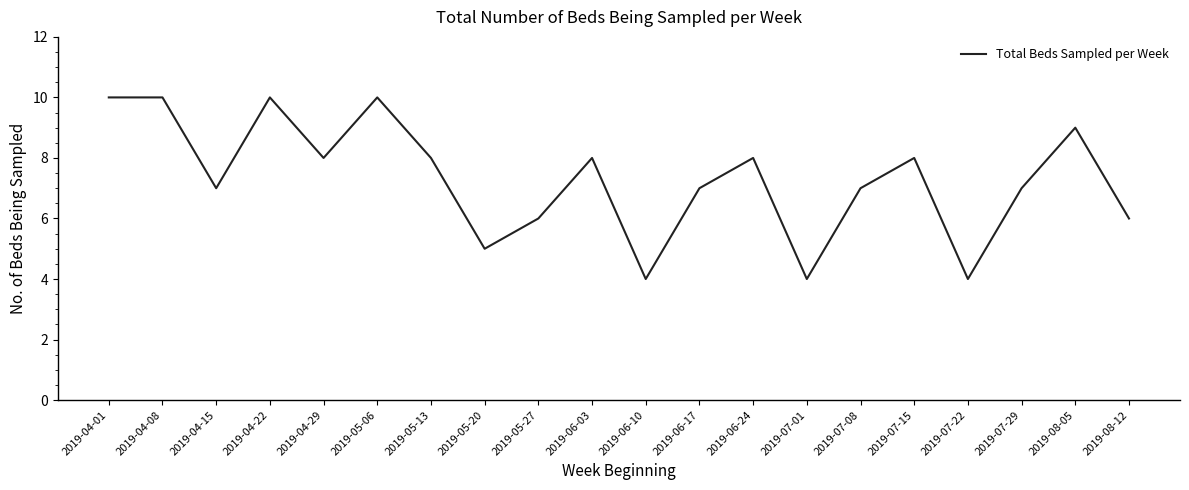

What position from the right is 2019-04-01?

20